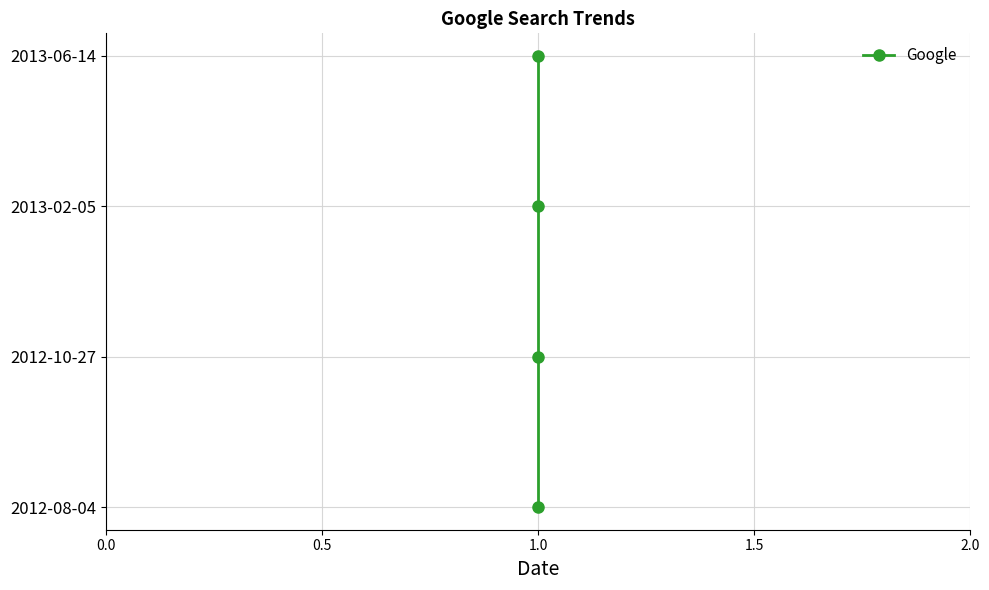

Is it true that the value at 1.0 is 1?

False